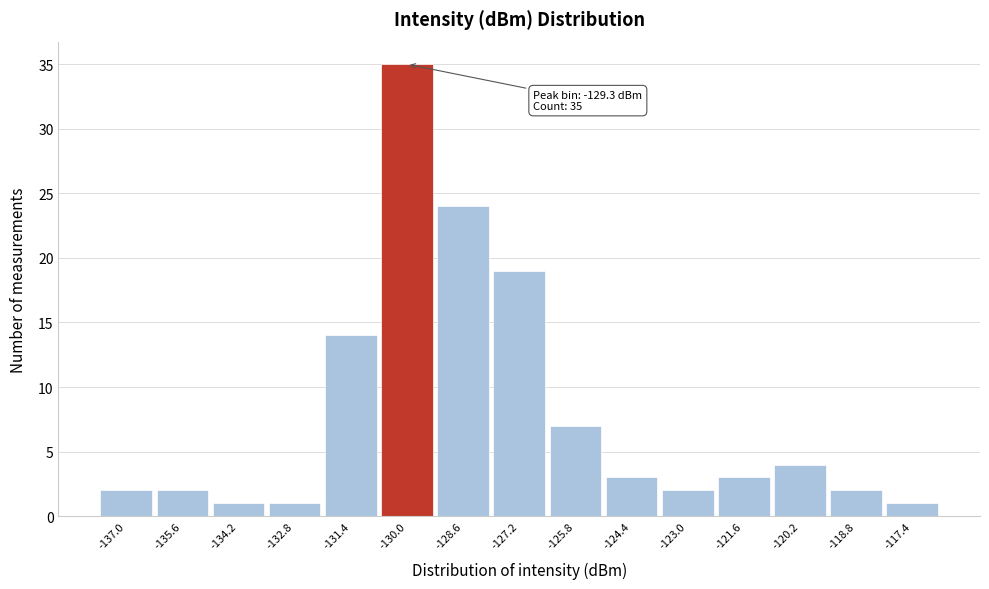

Reading right to left, extract all data points from this chart.

1	2	4	3	2	3	7	19	24	35	14	1	1	2	2